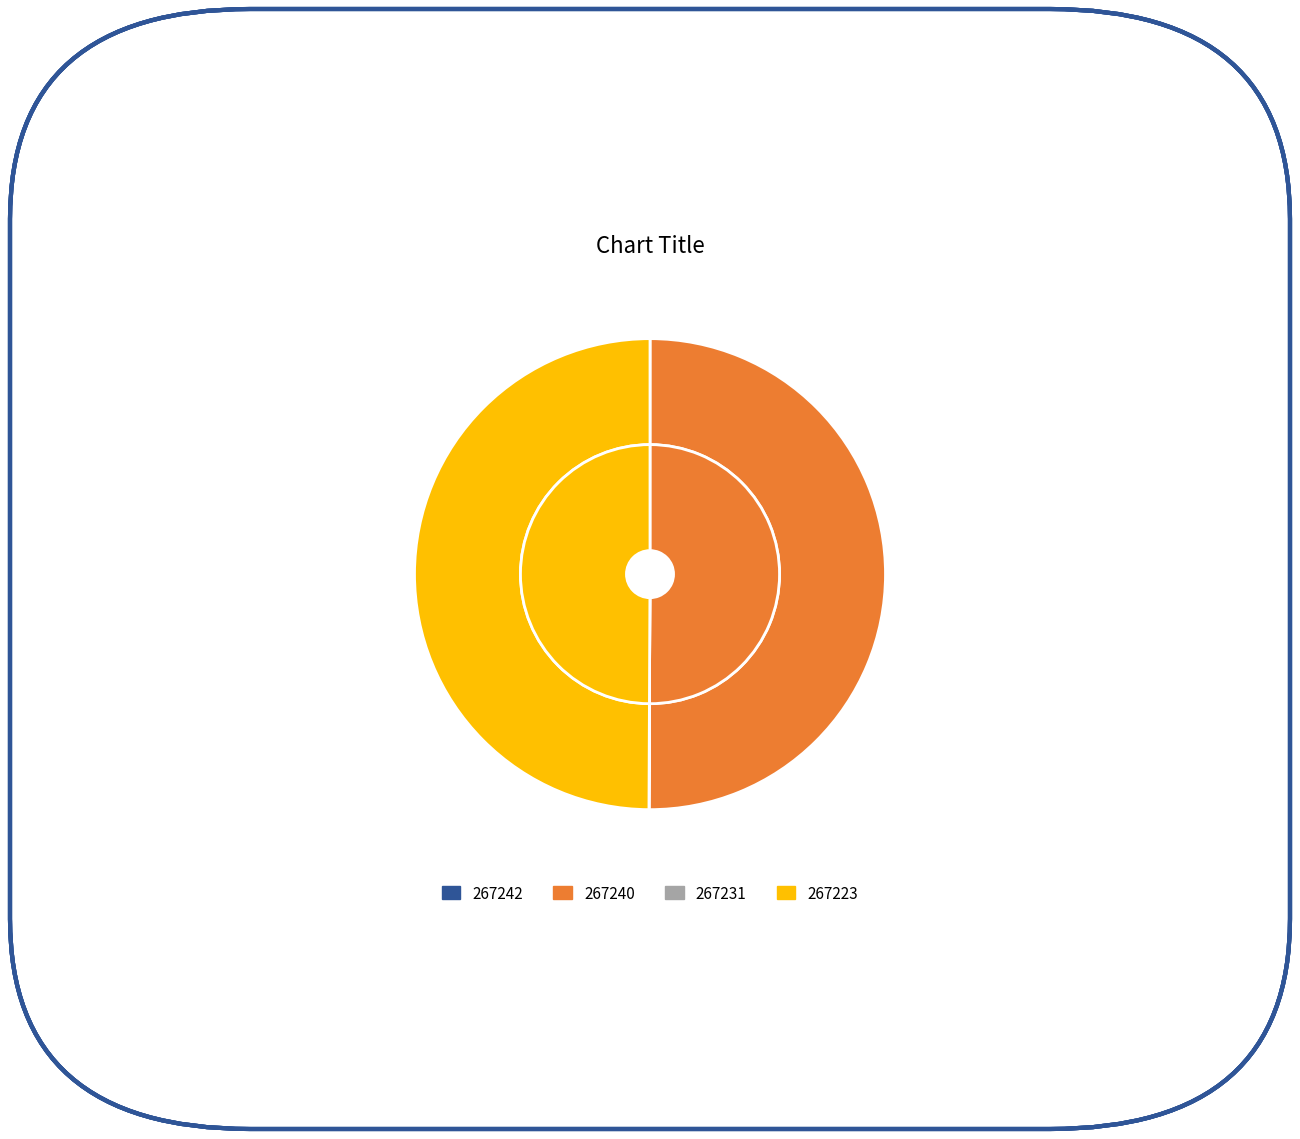

Do 267231 and 267223 together represent more than half of the pie?

No